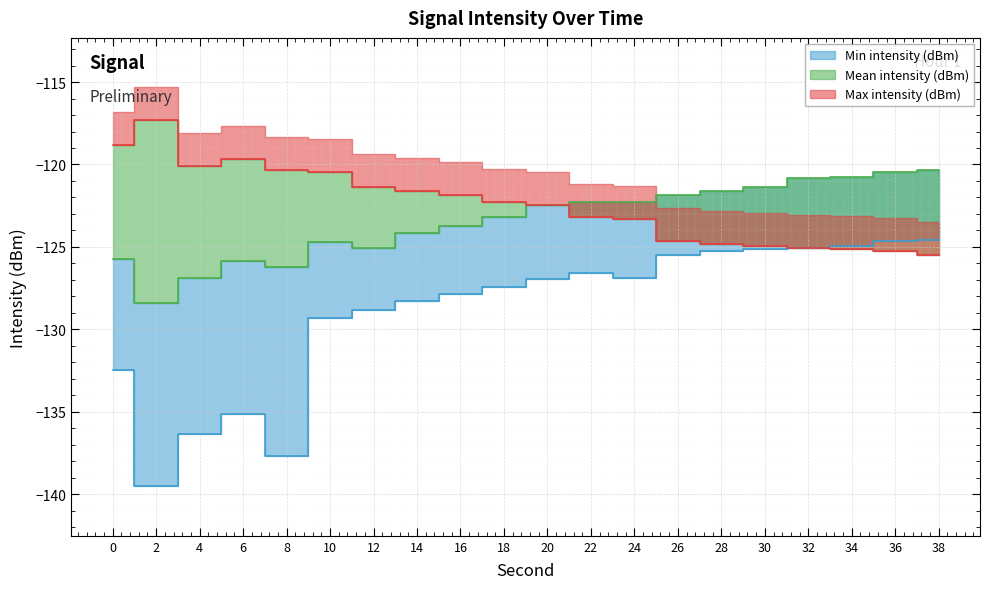

What is the value of the Mean intensity (dBm) point at the 20th from the left?

-120.3